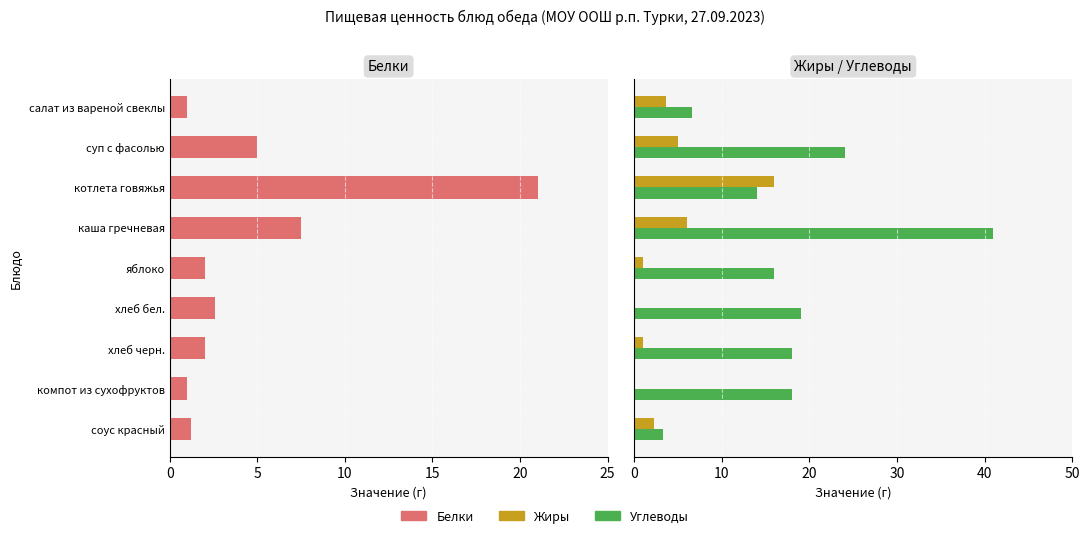

What is the total value across all series at соус красный?

6.8